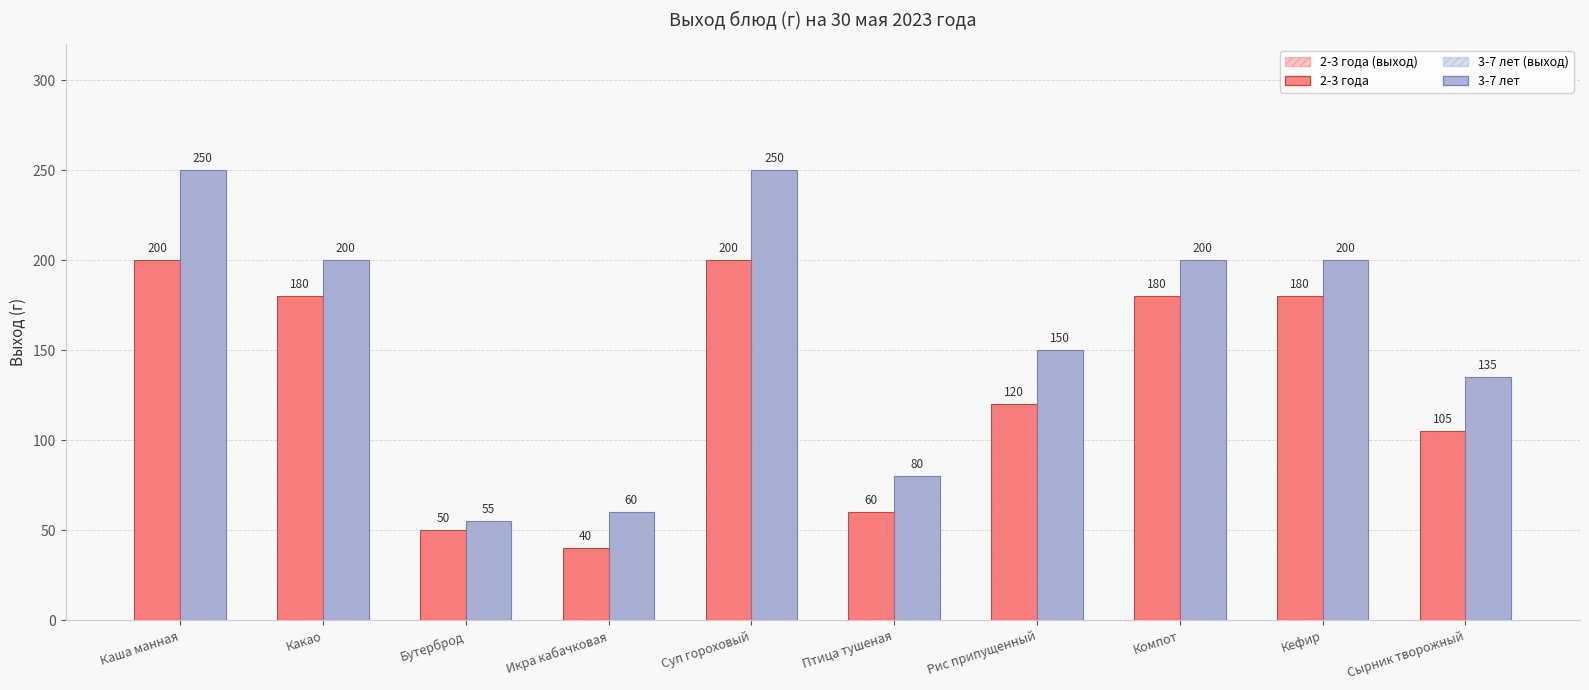

Rank the categories by 2-3 года value from highest to lowest.

Каша манная, Суп гороховый, Какао, Компот, Кефир, Рис припущенный, Сырник творожный, Птица тушеная, Бутерброд, Икра кабачковая